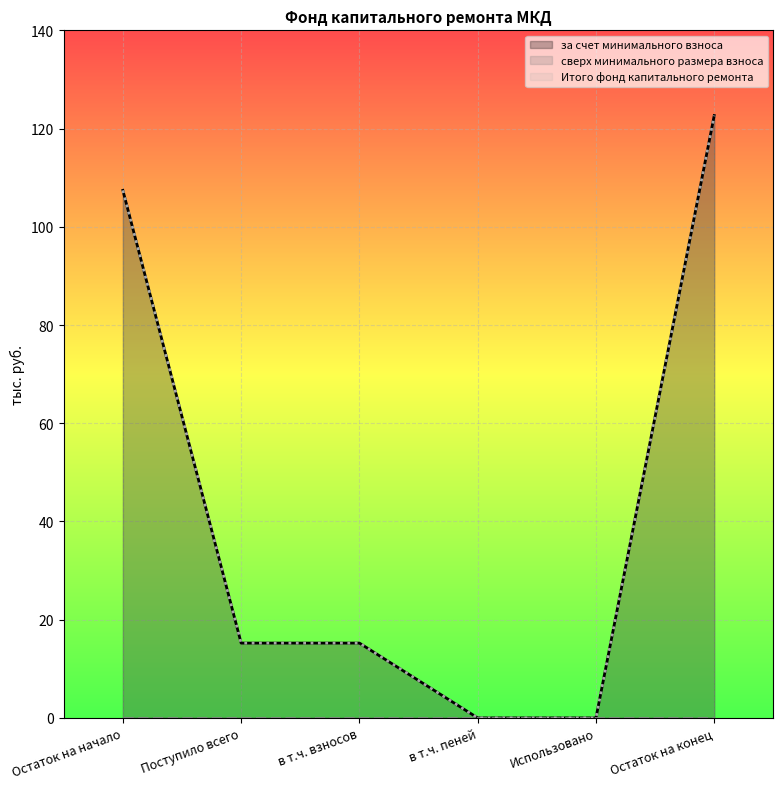

How many lines are shown in the chart?

3